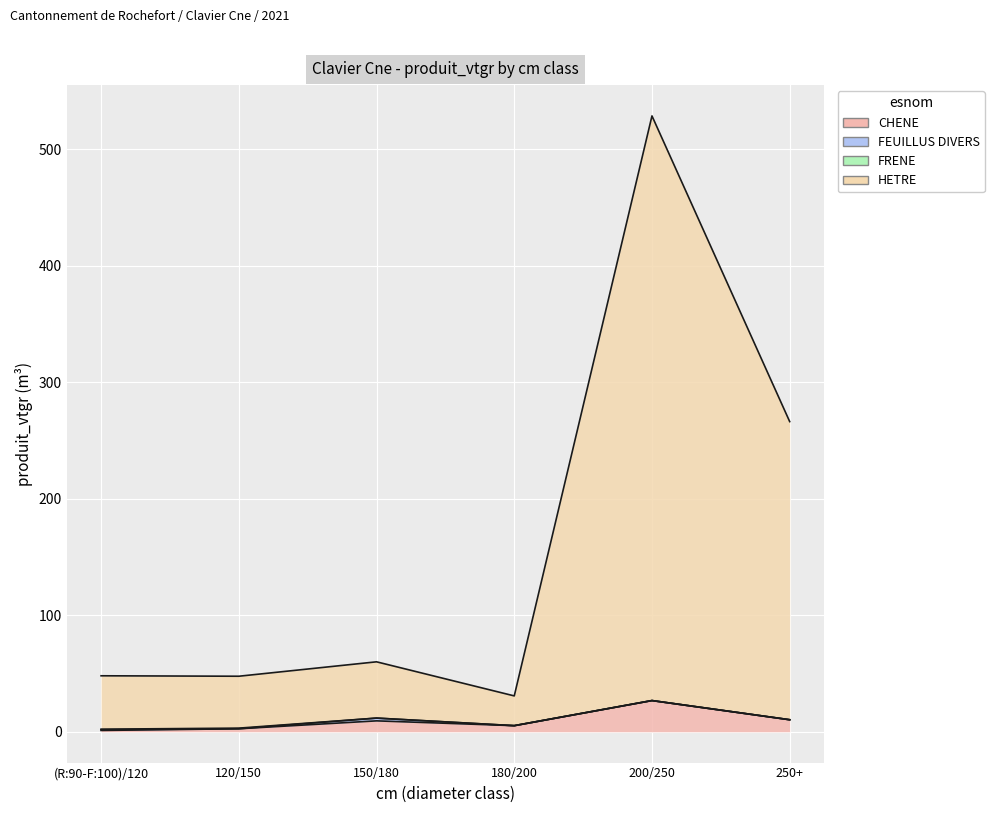

Which series has the widest spread of values?

HETRE